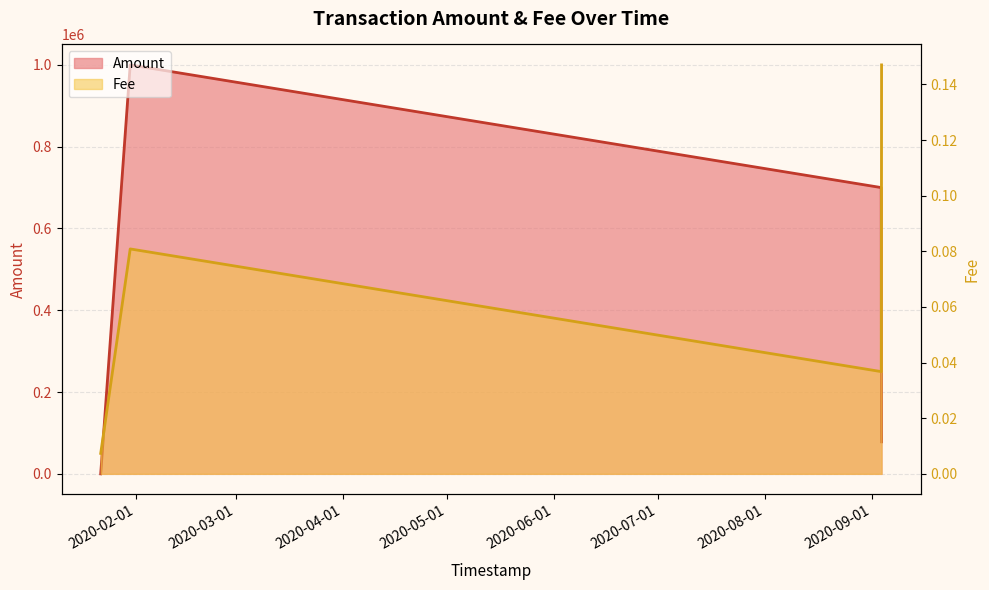

True or false: Amount and Fee cross at least once.

False